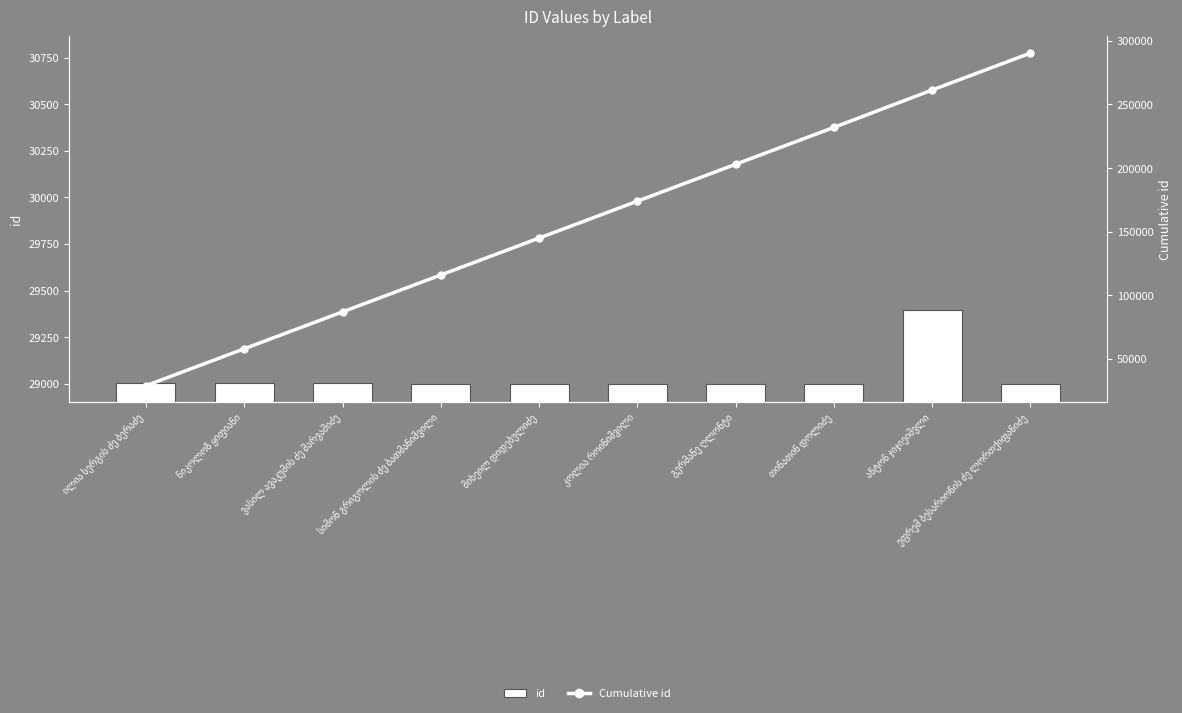

What is the value of the id bar at the 9th from the left?

29395